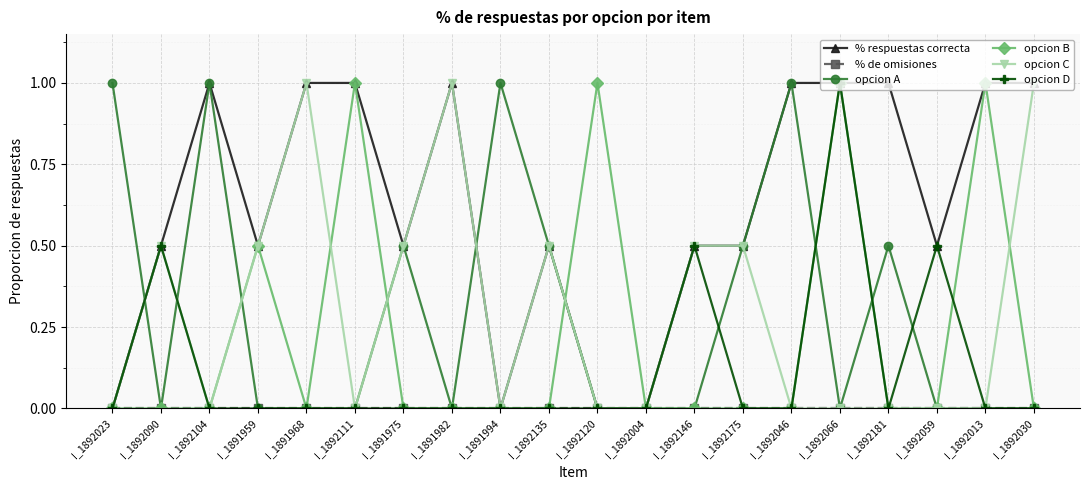

How many categories are shown in the chart?

20